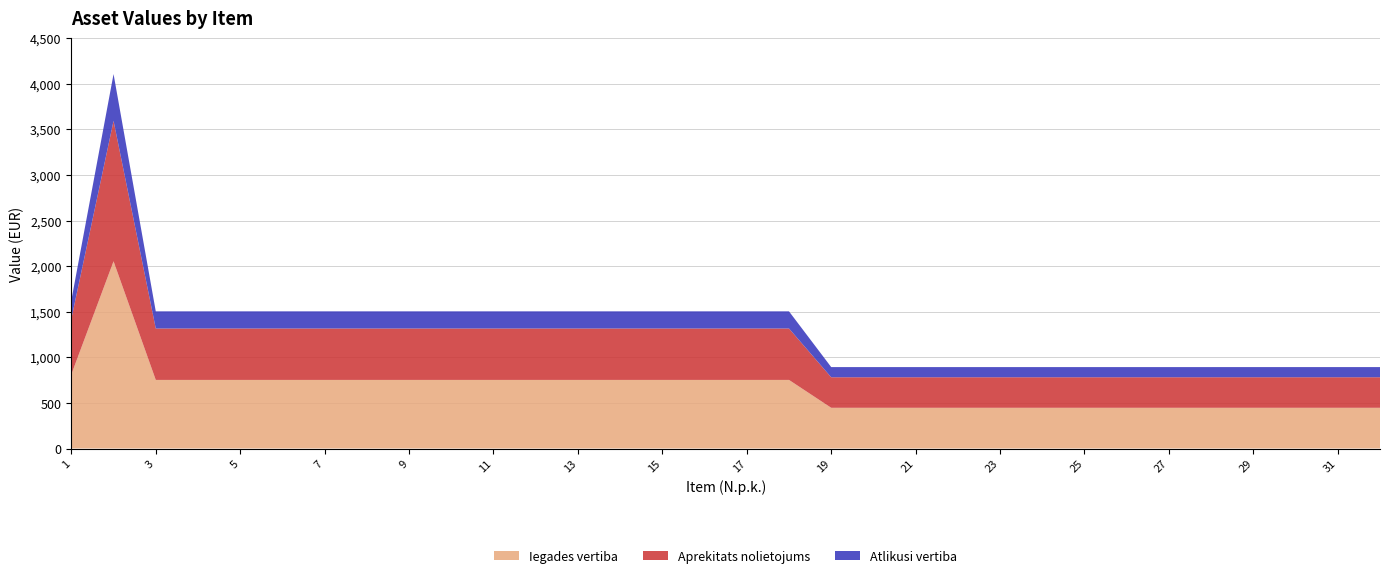

Reading left to right, list all the values displayed in this chart.

Iegades vertiba: 1=812.8	2=2053.8	3=752.3	4=752.3	5=752.3	6=752.3	7=752.3	8=752.3	9=752.3	10=752.3	11=752.3	12=752.3	13=752.3	14=752.3	15=752.3	16=752.3	17=752.3	18=752.3	19=446.6	20=446.6	21=446.6	22=446.6	23=446.6	24=446.6	25=446.6	26=446.6	27=446.6	28=446.6	29=446.6	30=446.6	31=446.6	32=446.6
Aprekitats nolietojums: 1=609.5	2=1540.4	3=564.2	4=564.2	5=564.2	6=564.2	7=564.2	8=564.2	9=564.2	10=564.2	11=564.2	12=564.2	13=564.2	14=564.2	15=564.2	16=564.2	17=564.2	18=564.2	19=334.9	20=334.9	21=334.9	22=334.9	23=334.9	24=334.9	25=334.9	26=334.9	27=334.9	28=334.9	29=334.9	30=334.9	31=334.9	32=334.9
Atlikusi vertiba: 1=203.3	2=513.5	3=188.1	4=188.1	5=188.1	6=188.1	7=188.1	8=188.1	9=188.1	10=188.1	11=188.1	12=188.1	13=188.1	14=188.1	15=188.1	16=188.1	17=188.1	18=188.1	19=111.7	20=111.7	21=111.7	22=111.7	23=111.7	24=111.7	25=111.7	26=111.7	27=111.7	28=111.7	29=111.6	30=111.6	31=111.6	32=111.6